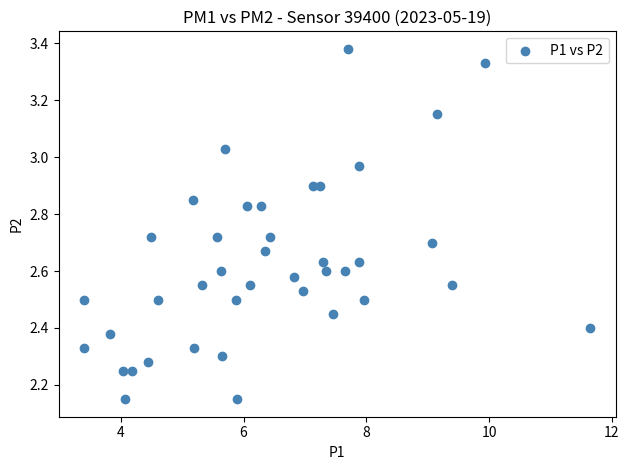

What is the range of Y values (max minus min)?

1.2